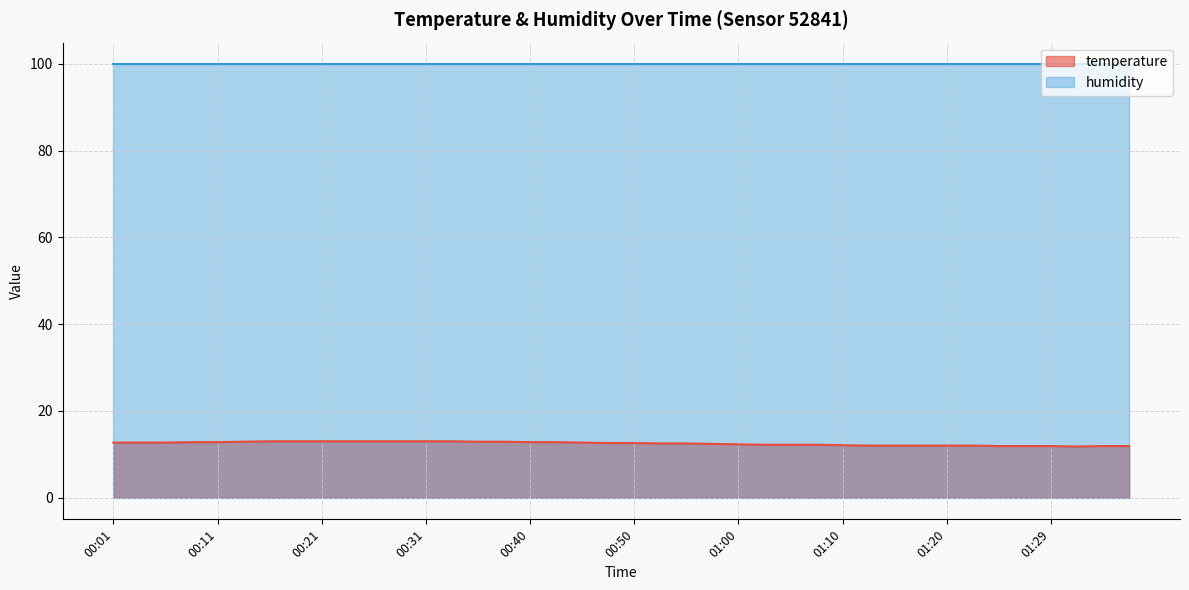

The chart shows a value of 12.2 at 01:02. True or false?

True